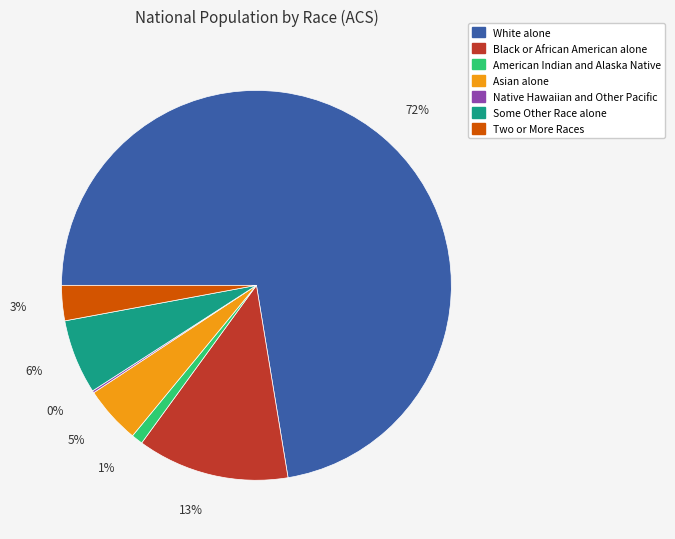

To the nearest percent, what is the average slice percentage?

14%